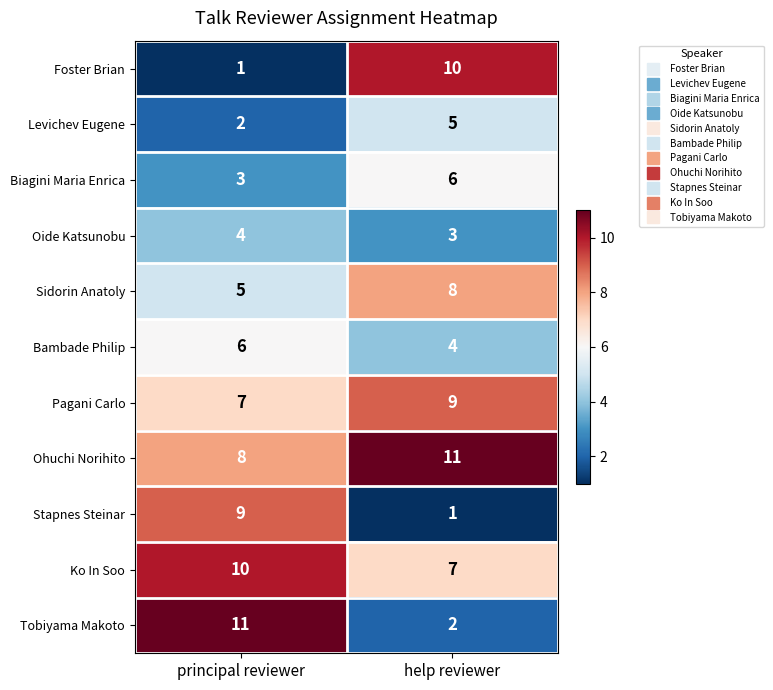

Where is Ohuchi Norihito nearest to the value 9?

principal reviewer